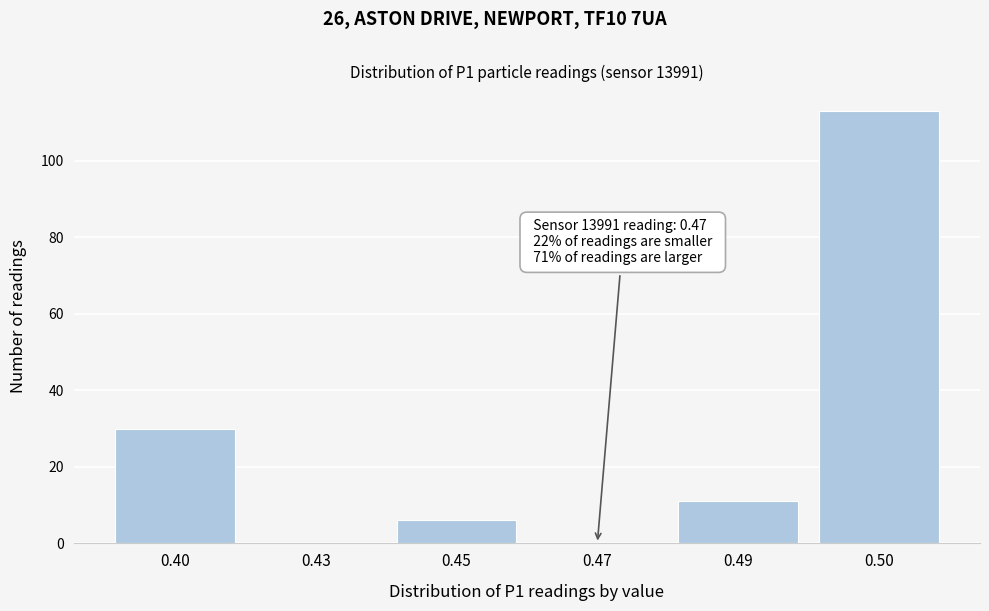

Reading left to right, transcribe all the data shown in this chart.

0.40=30	0.43=0	0.45=6	0.47=0	0.49=11	0.50=113